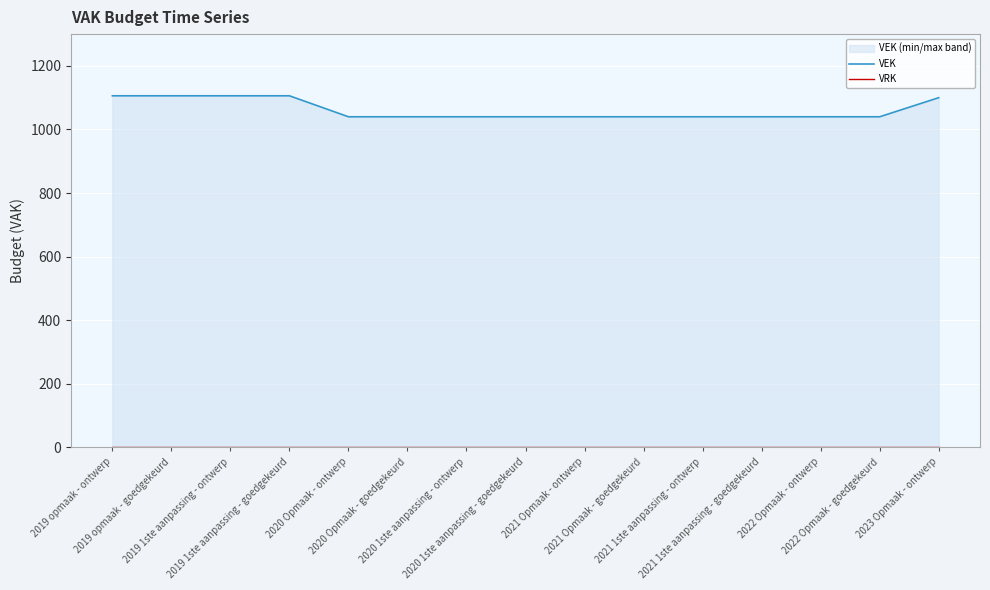

Reading right to left, extract all data points from this chart.

VEK: 1100	1040	1040	1040	1040	1040	1040	1040	1040	1040	1040	1106	1106	1106	1106
VRK: 0	0	0	0	0	0	0	0	0	0	0	0	0	0	0